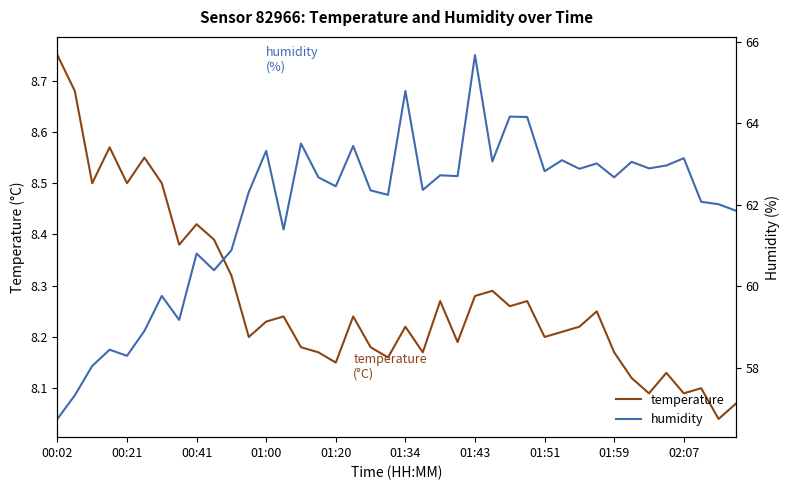

What is the average value of the humidity series?

61.9